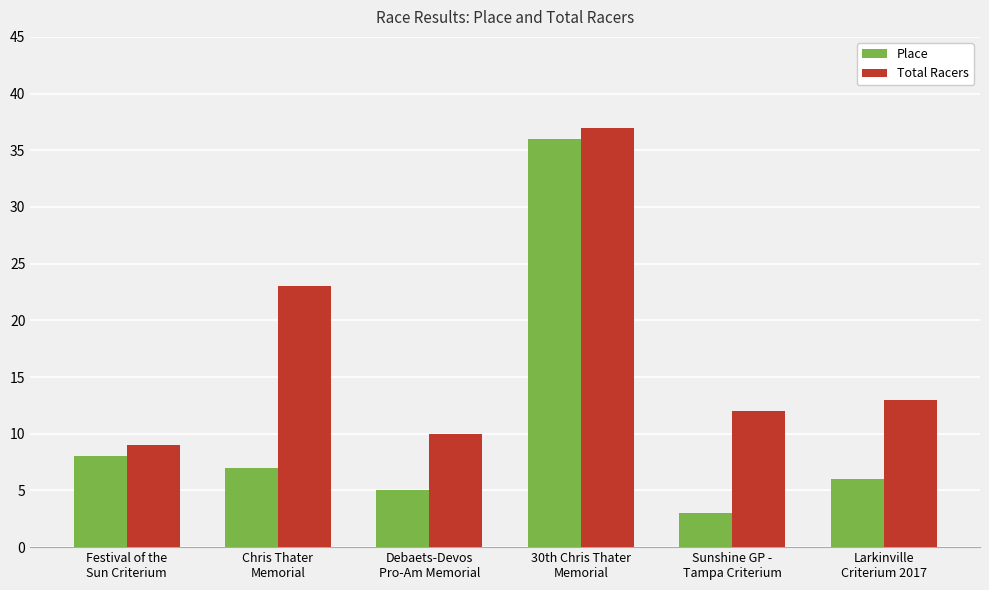

What is the value of the Total Racers bar at the 5th from the left?

12